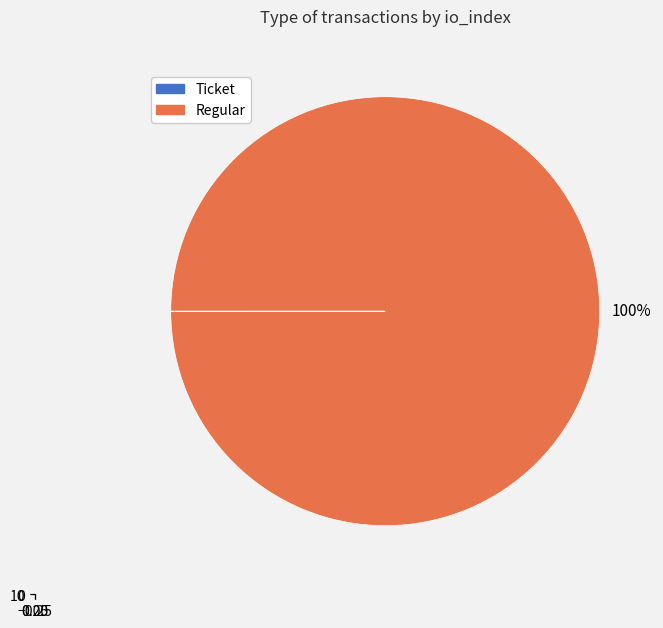

What is the largest slice in the pie chart?

Regular (io_index=10)